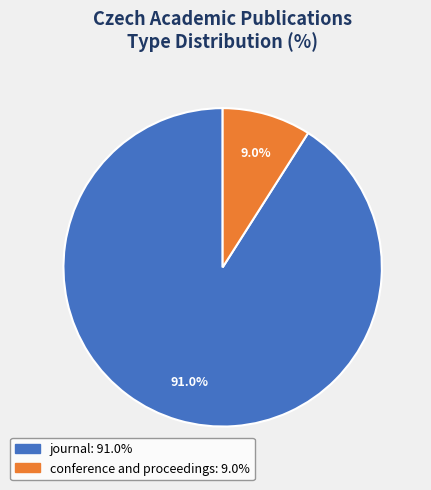

Does journal account for over 50% of the chart?

Yes